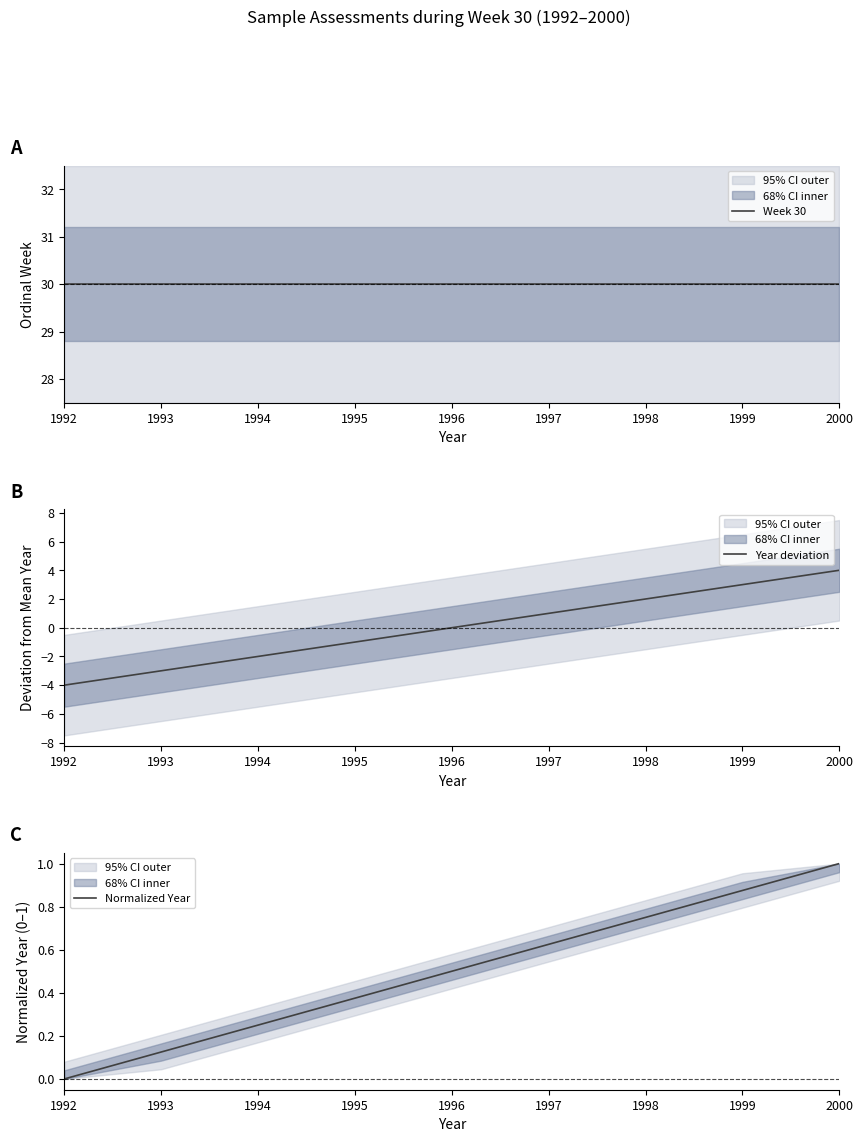

How many lines are shown in the chart?

3